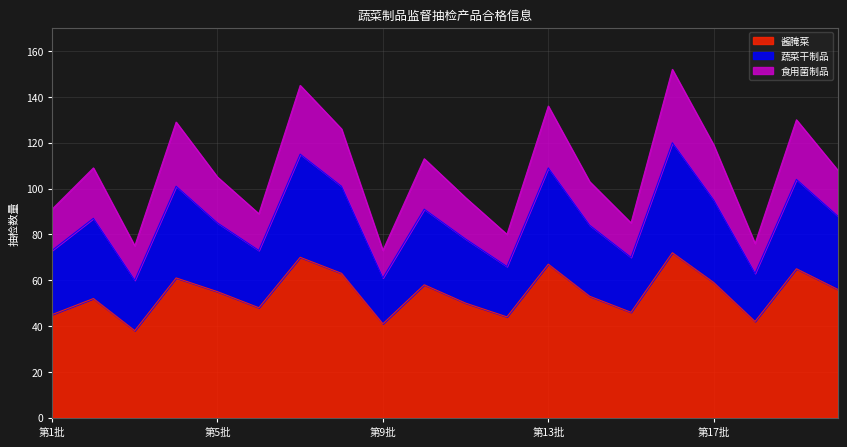

What is the total value across all series at 第1批?

91